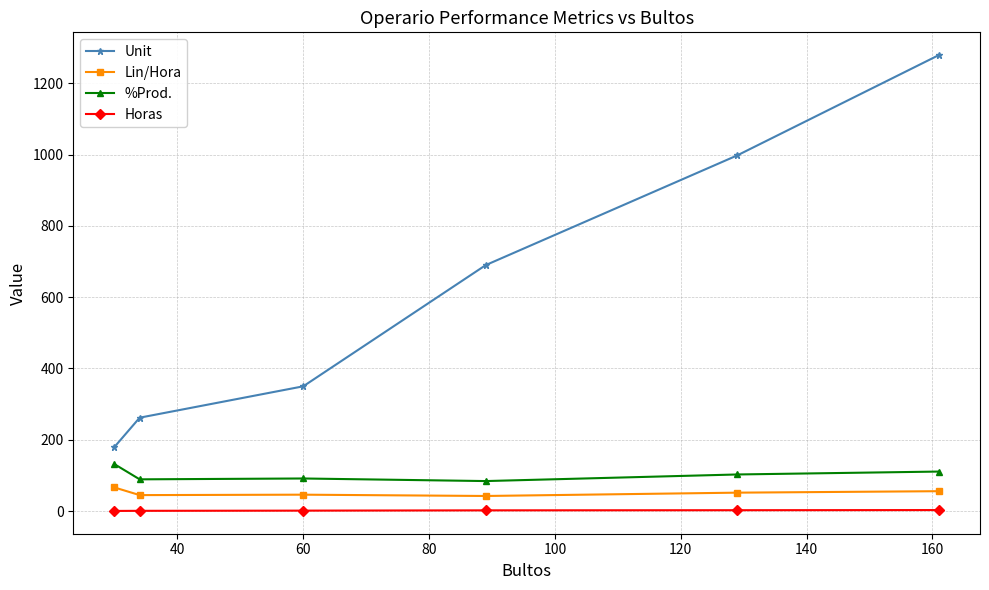

True or false: %Prod. and Lin/Hora intersect in this chart.

False